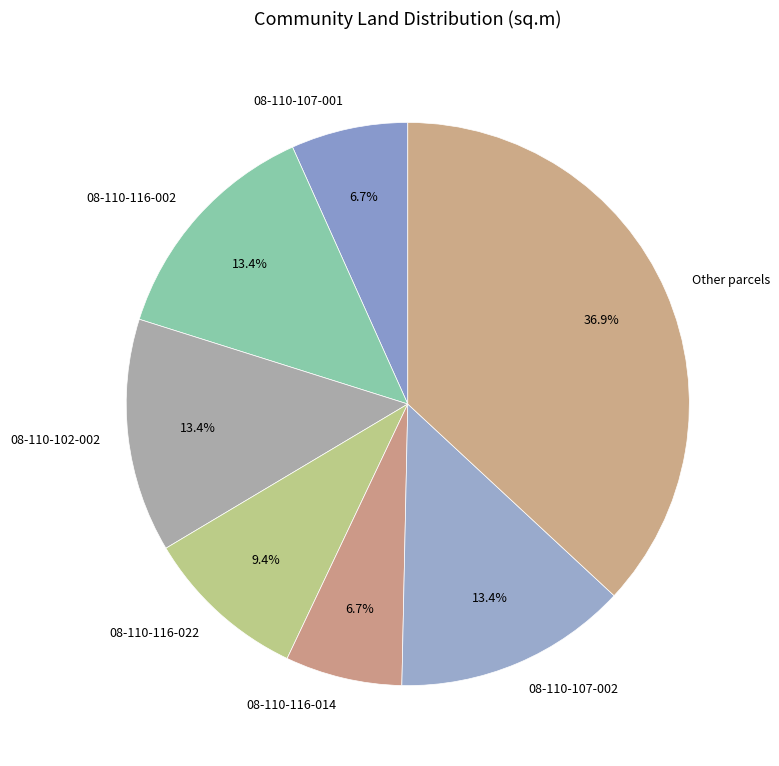

How many segments does this pie chart have?

7